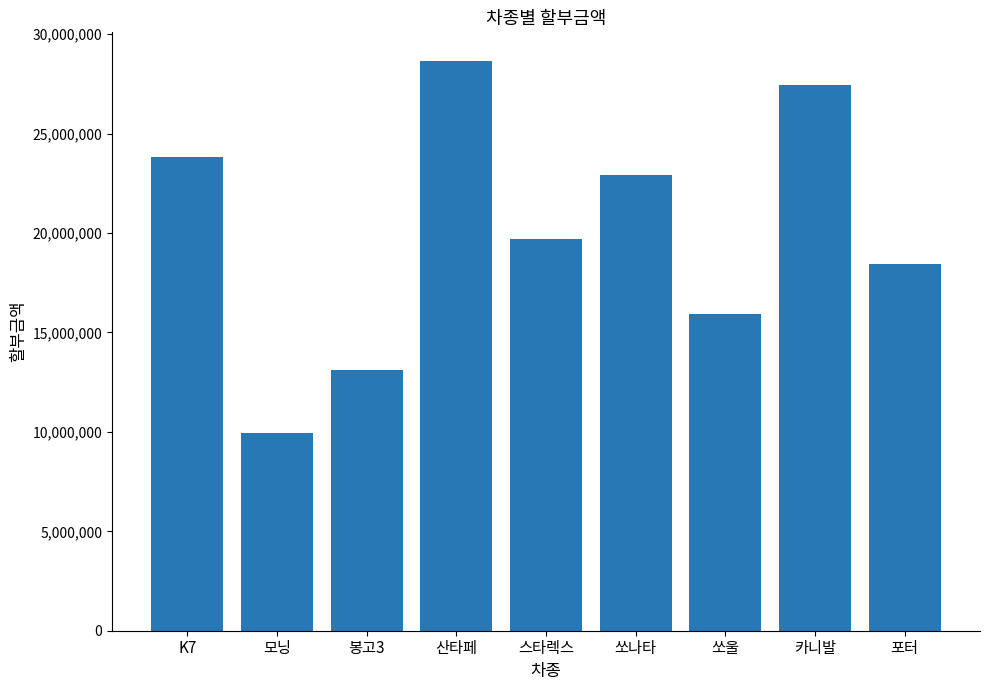

How many values are below 19700000?

4